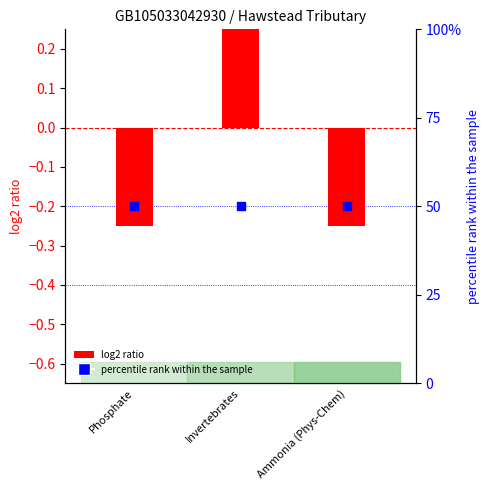

What is the total value across all series at Invertebrates?

50.2